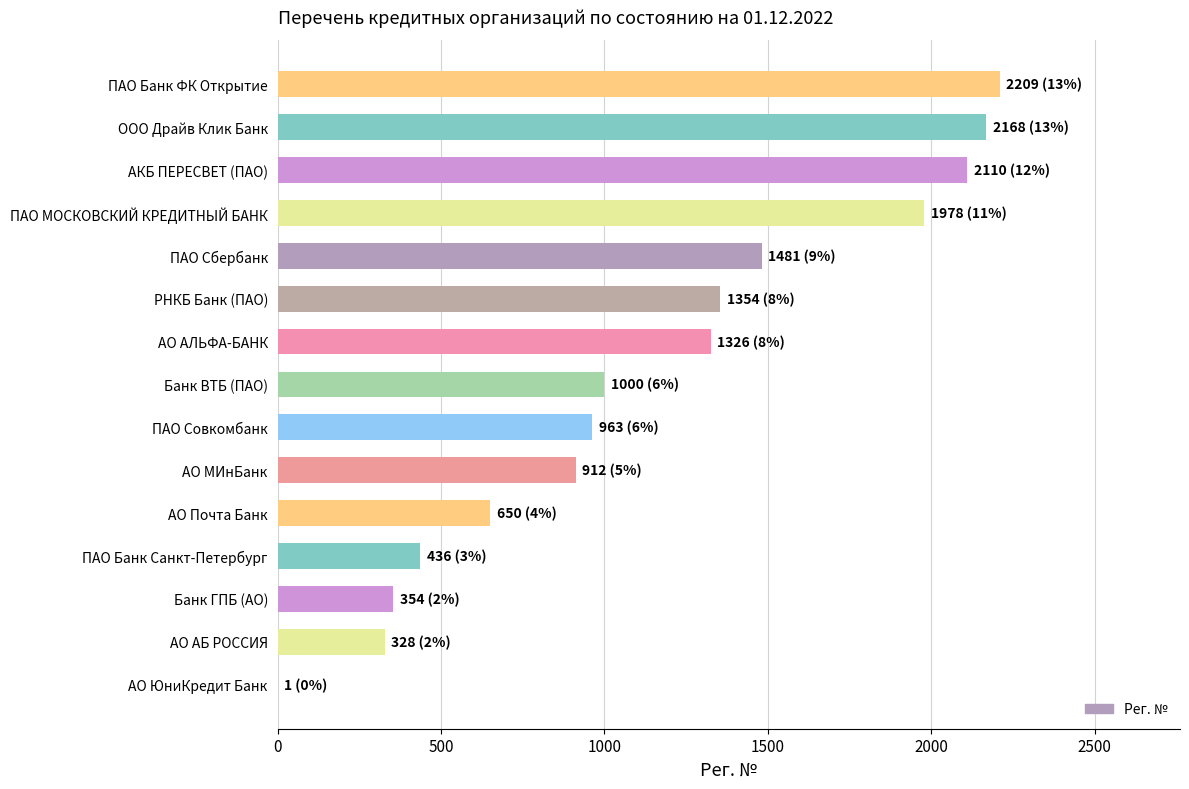

Reading top to bottom, list all the values displayed in this chart.

ПАО Банк ФК Открытие=2209	ООО Драйв Клик Банк=2168	АКБ ПЕРЕСВЕТ (ПАО)=2110	ПАО МОСКОВСКИЙ КРЕДИТНЫЙ БАНК=1978	ПАО Сбербанк=1481	РНКБ Банк (ПАО)=1354	АО АЛЬФА-БАНК=1326	Банк ВТБ (ПАО)=1000	ПАО Совкомбанк=963	АО МИнБанк=912	АО Почта Банк=650	ПАО Банк Санкт-Петербург=436	Банк ГПБ (АО)=354	АО АБ РОССИЯ=328	АО ЮниКредит Банк=1